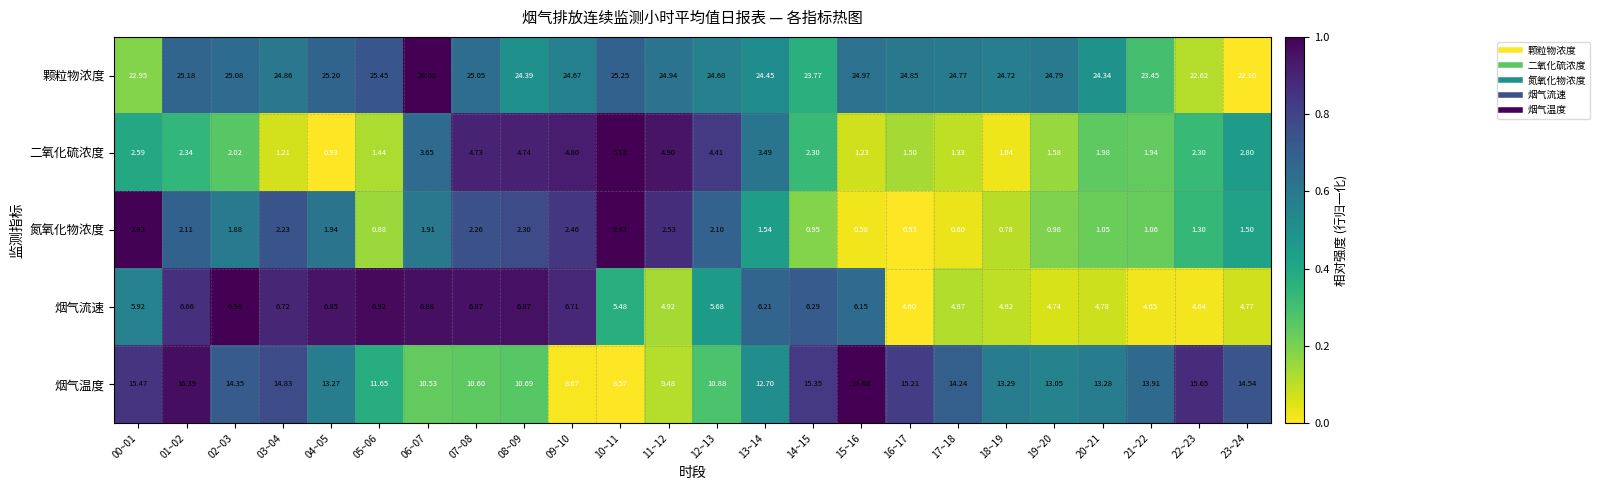

Between 11~12 and 16~17, which series saw the biggest shift?

烟气温度